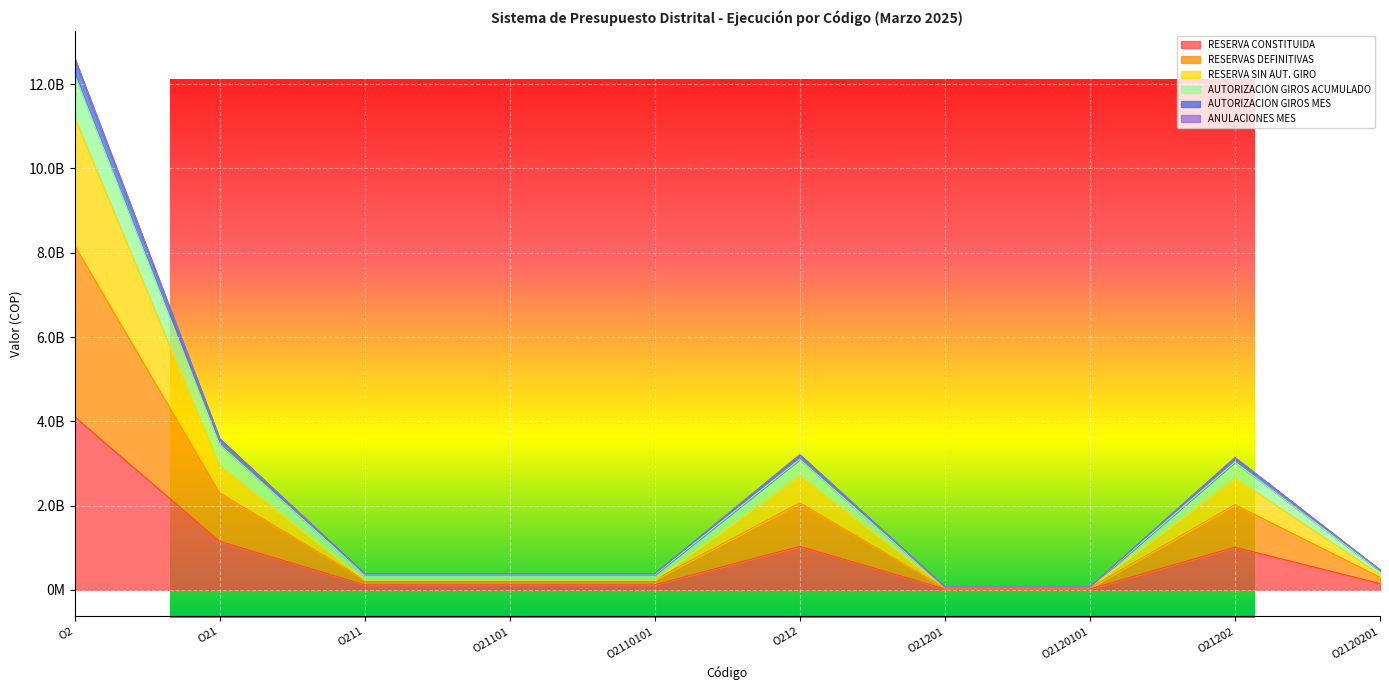

Does the chart display data point markers on the line(s)?

No